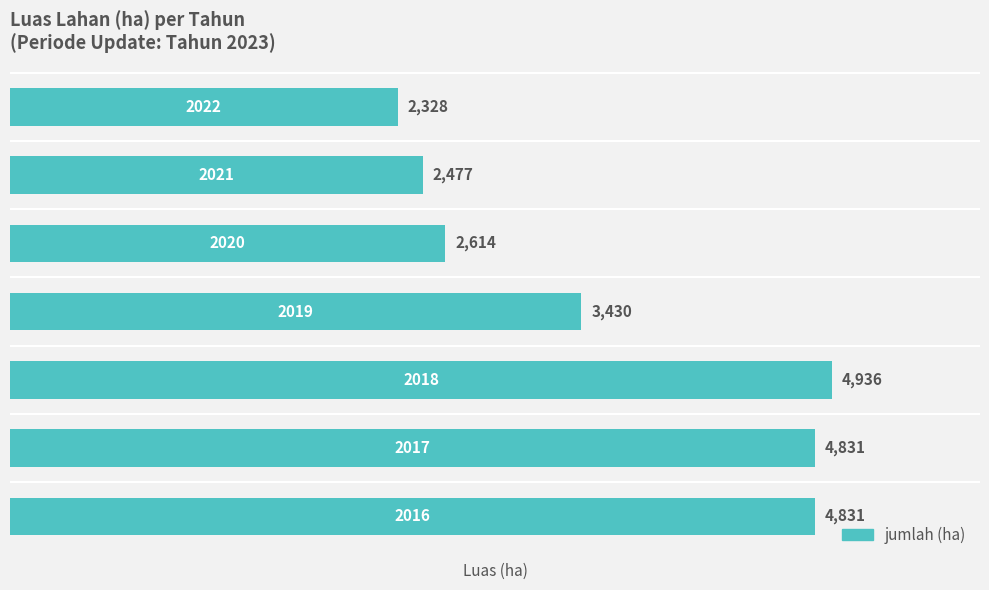

What is the minimum value shown in the chart?

2328